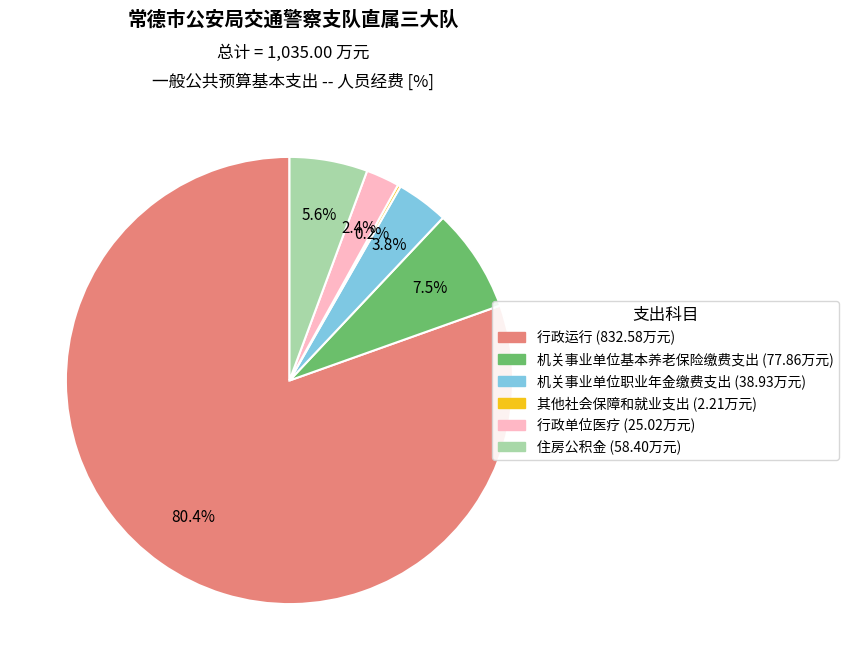

Is there a majority slice in this chart?

Yes